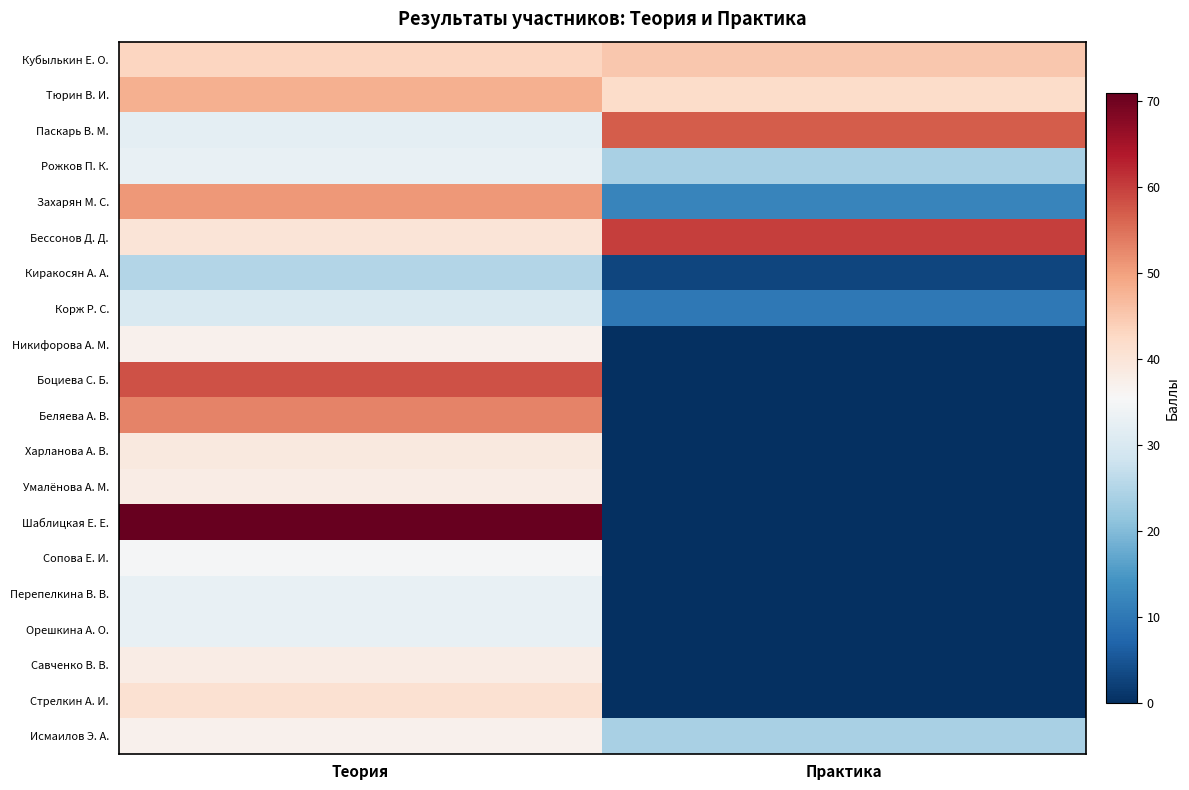

Between Теория and Практика, which is larger?

Практика